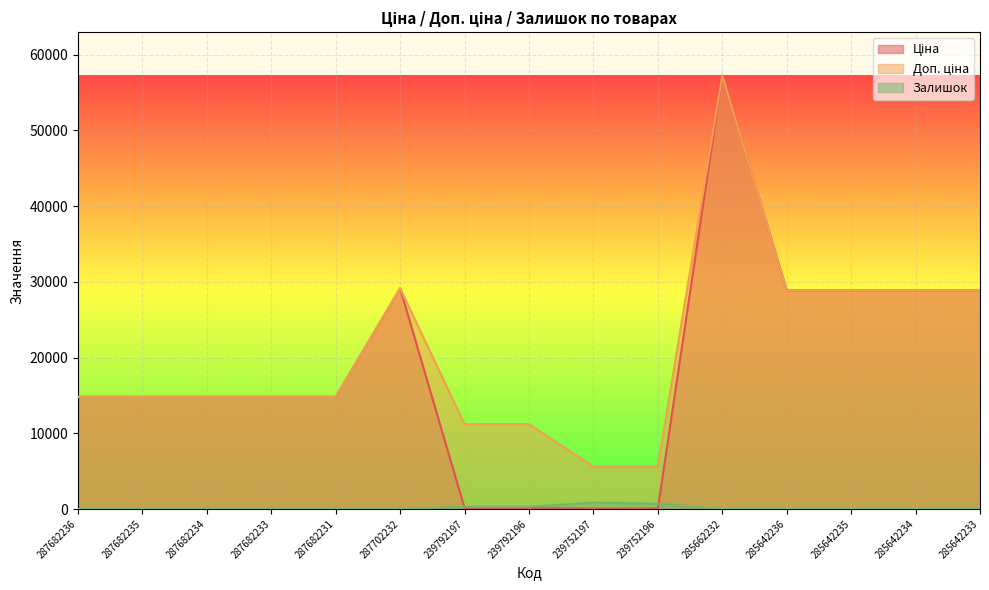

Where is the first local maximum for Доп. ціна?

287702232